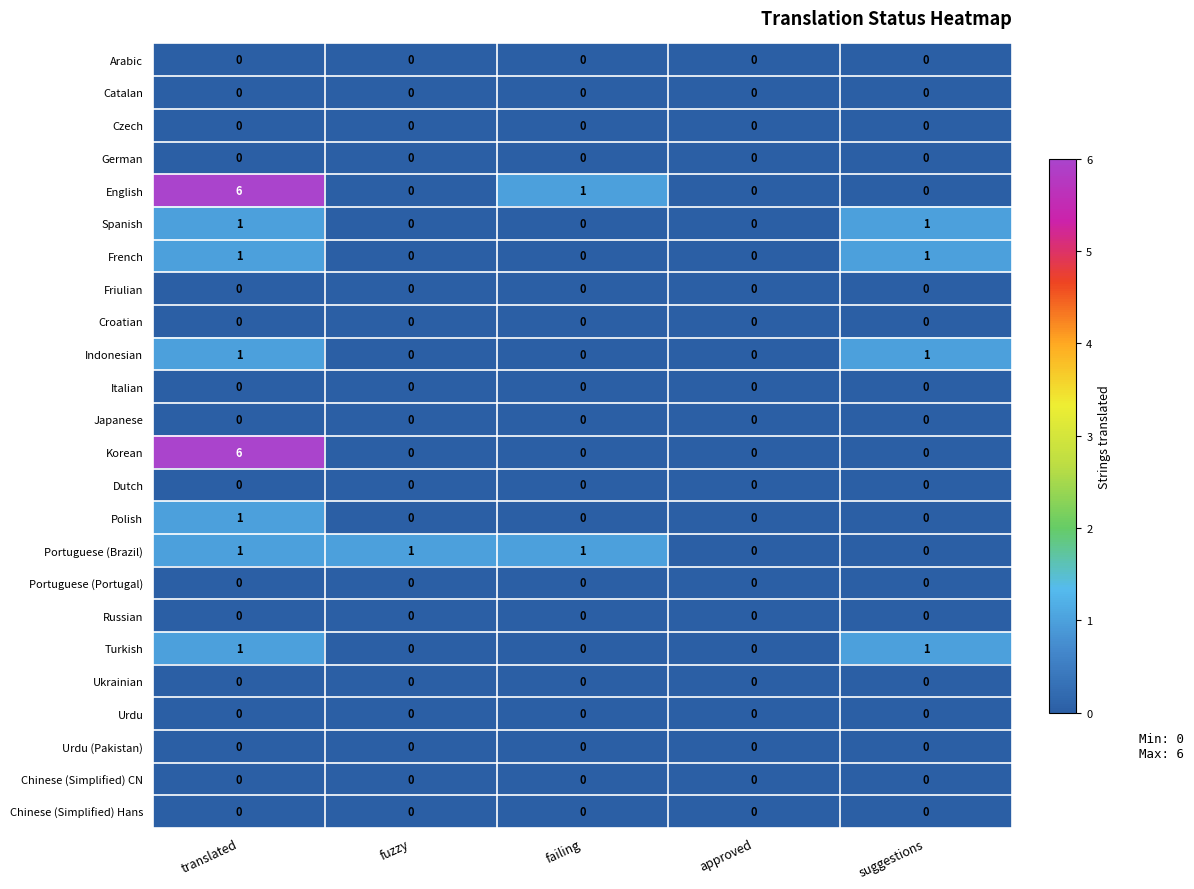

The Russian series shows 0 at failing. True or false?

True